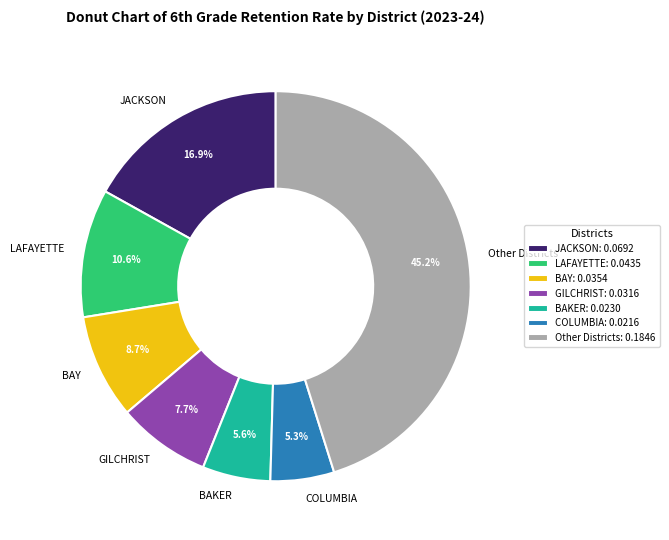

What percentage do Other Districts and JACKSON together represent?

62.1%